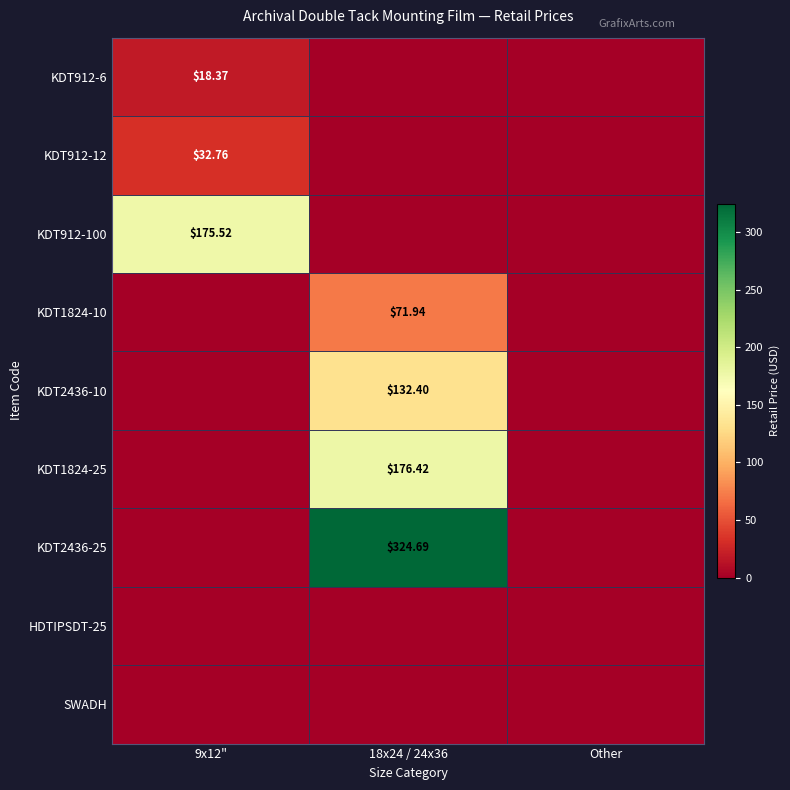

Between 9x12" and 18x24 / 24x36, which series saw the biggest shift?

KDT2436-25